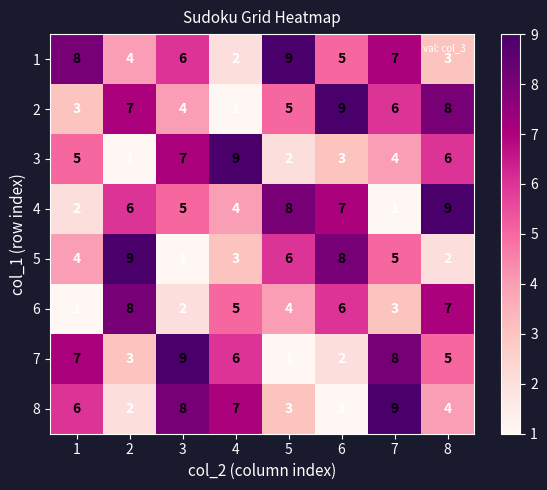

At how many categories does at least one series exceed 4?

8